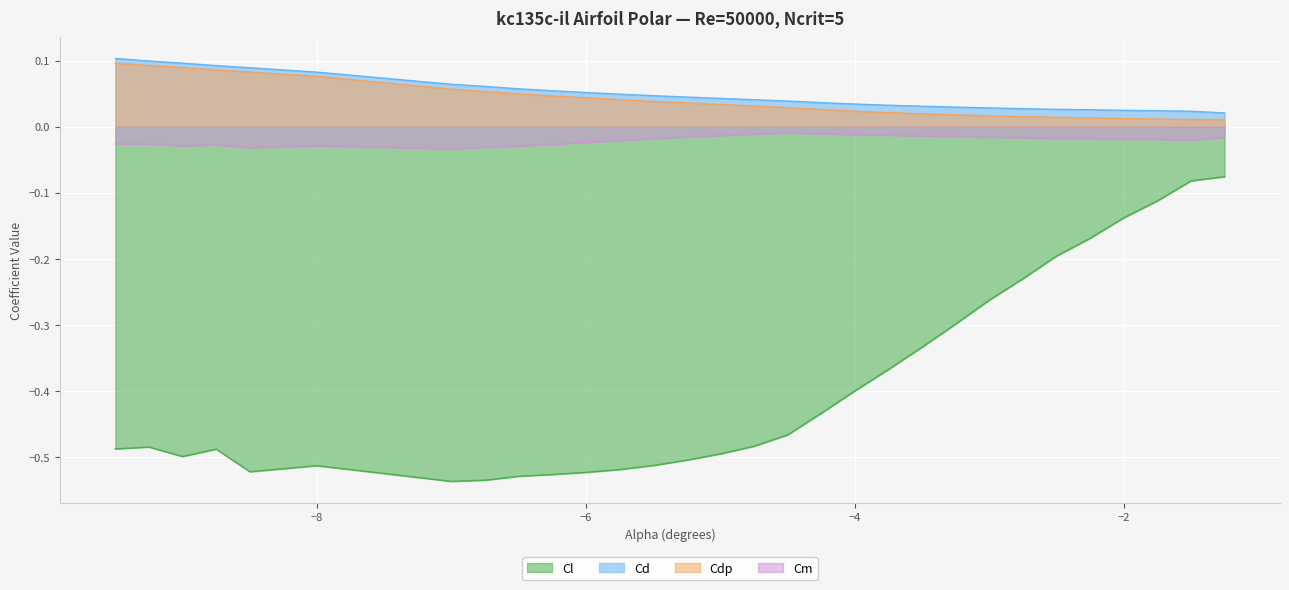

What is the spread (max minus min) of values at -3.75?

0.4